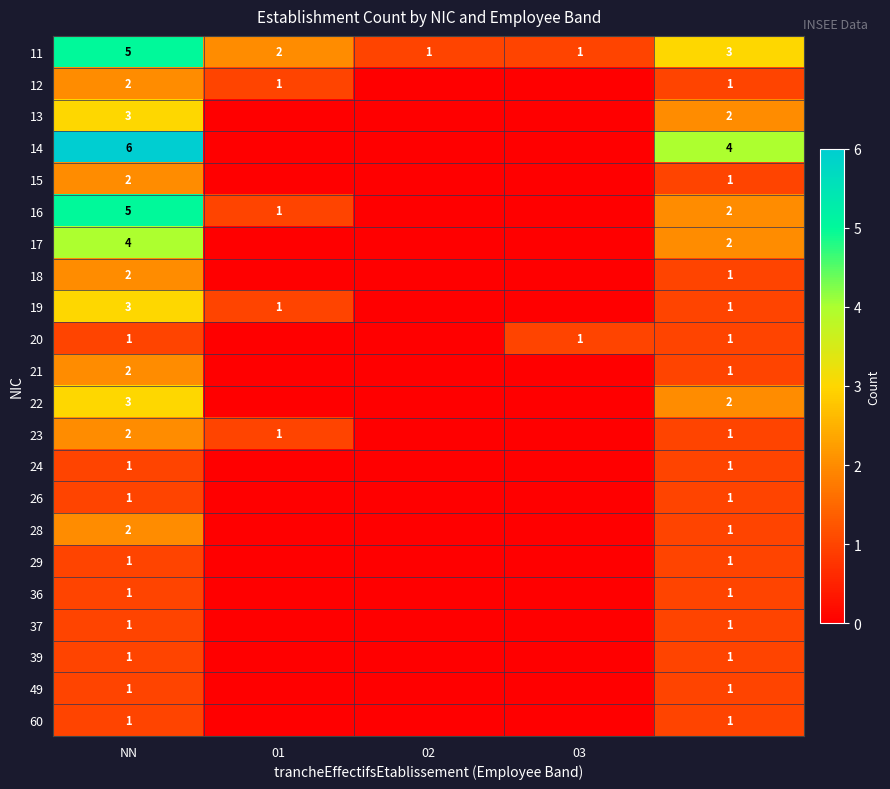

True or false: 22 has a value of 1 at NN.

False